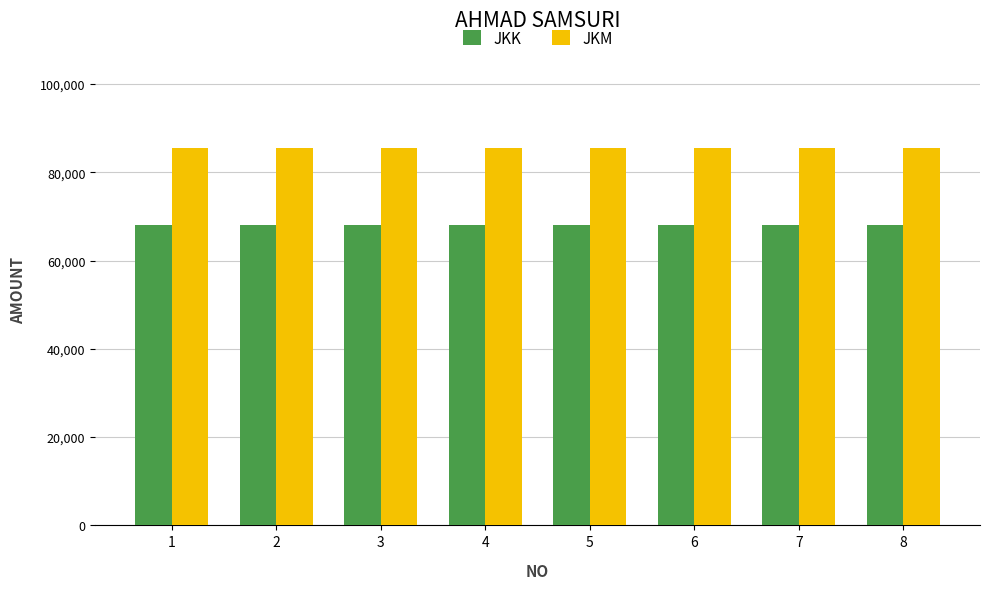

Reading left to right, what are all the values shown in this chart?

JKK: 68000	68000	68000	68000	68000	68000	68000	68000
JKM: 85500	85500	85500	85500	85500	85500	85500	85500